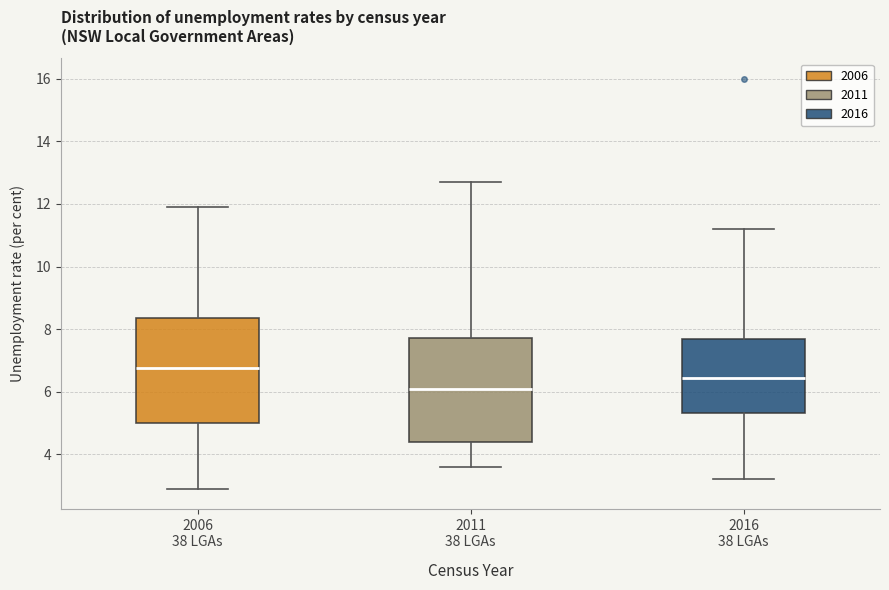

Which box has the lowest median line?

2011 38 LGAs